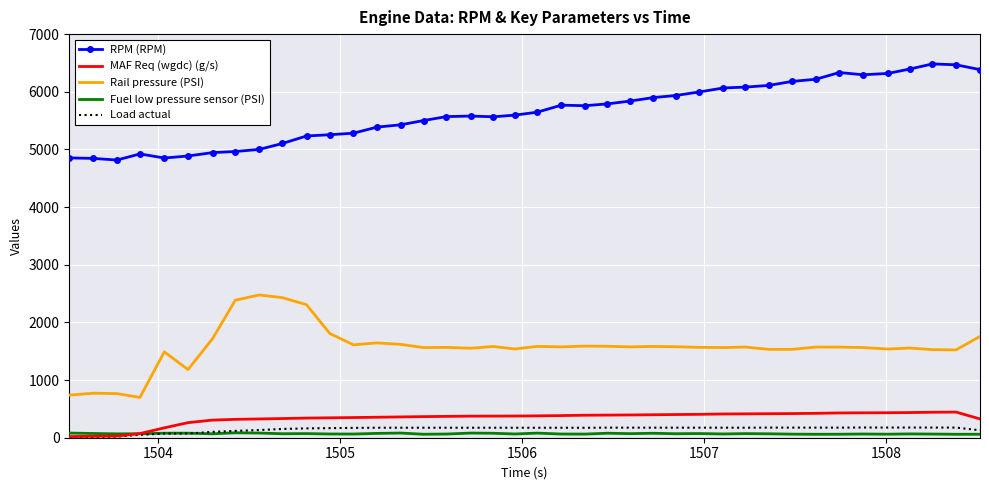

Which series has the largest total across all categories?

RPM (RPM)